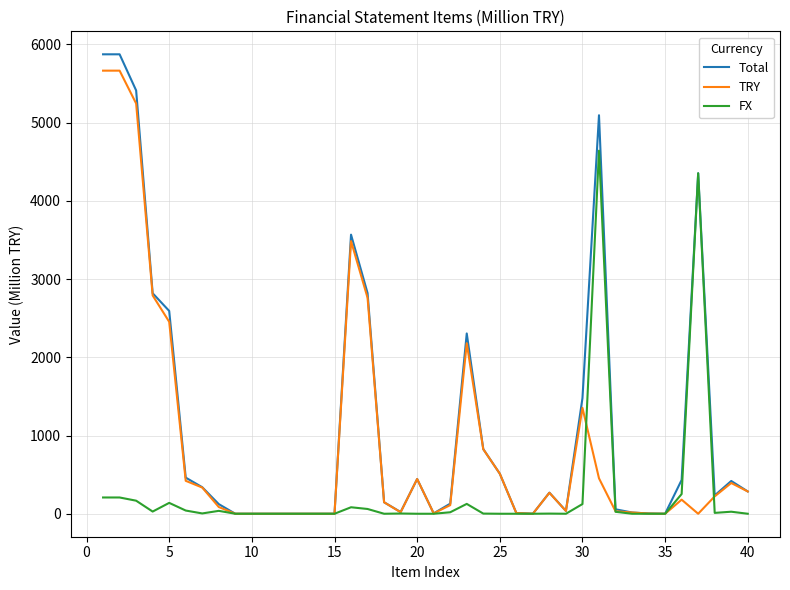

Which series has the largest total across all categories?

Total